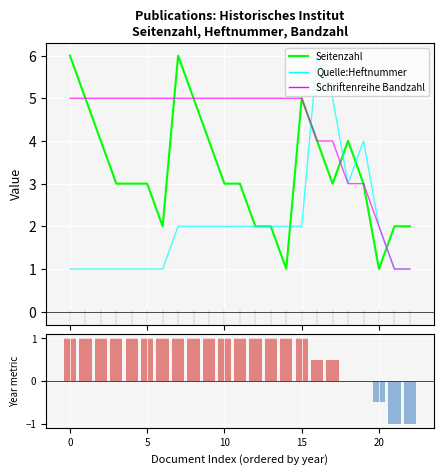

How many values in the Quelle:Heftnummer series exceed 2?

4